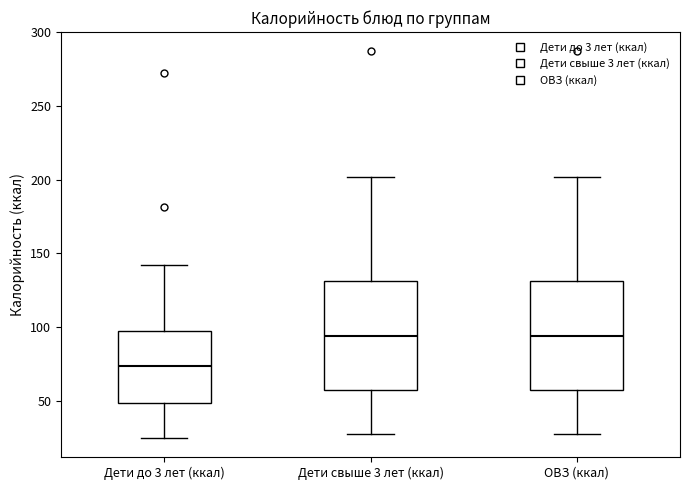

Reading left to right, read every box against the y-axis: the position of its median line, the range the box covers, and the ends of its whiskers. The values are not printed on the chart, so give them approximately, as read against the axis.

Дети до 3 лет (ккал): median 75, box 50 to 95, whiskers 25 to 140
Дети свыше 3 лет (ккал): median 95, box 55 to 130, whiskers 30 to 200
ОВЗ (ккал): median 95, box 55 to 130, whiskers 30 to 200